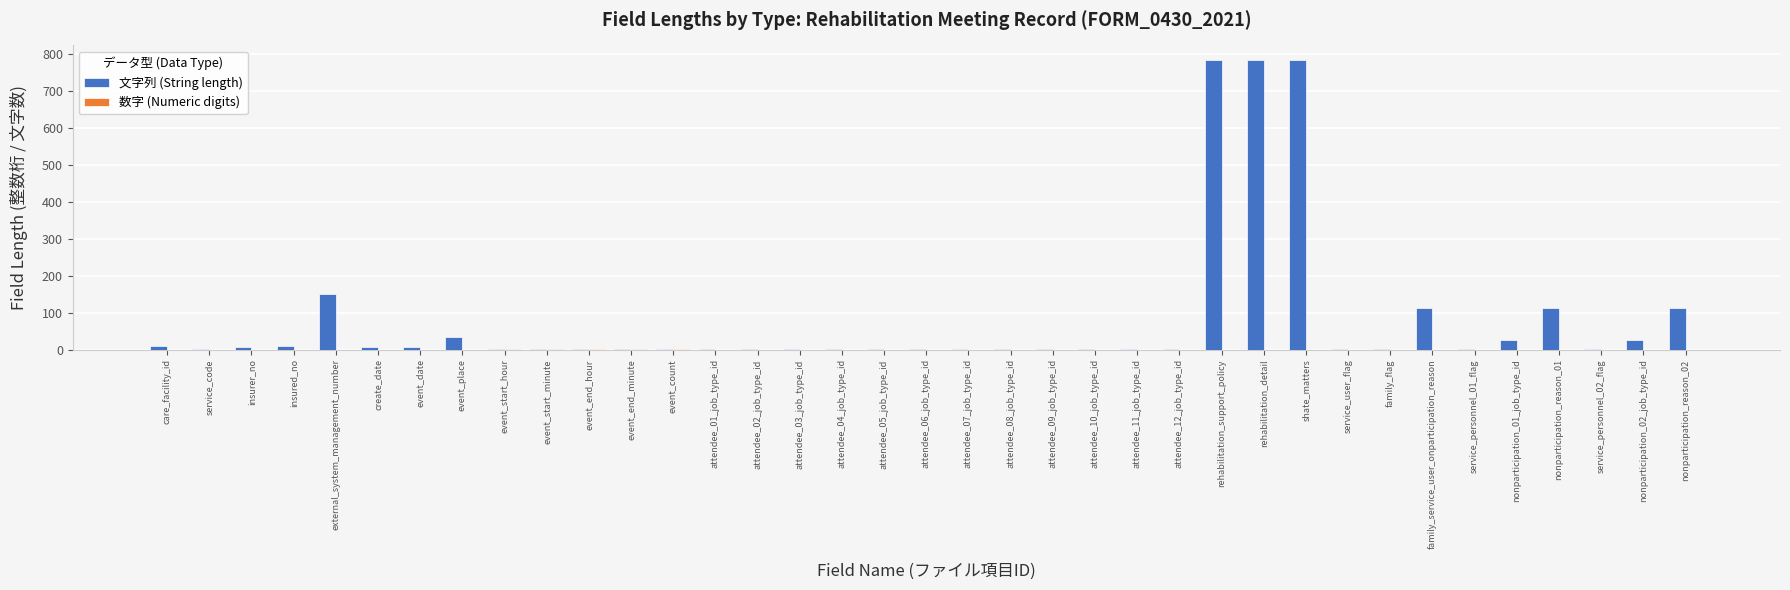

Which series has the largest total across all categories?

文字列 (String length)